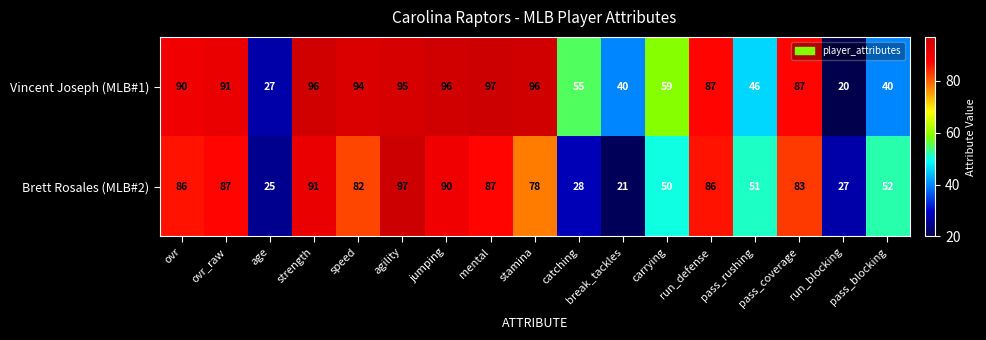

What is the spread (max minus min) of values at agility?

2